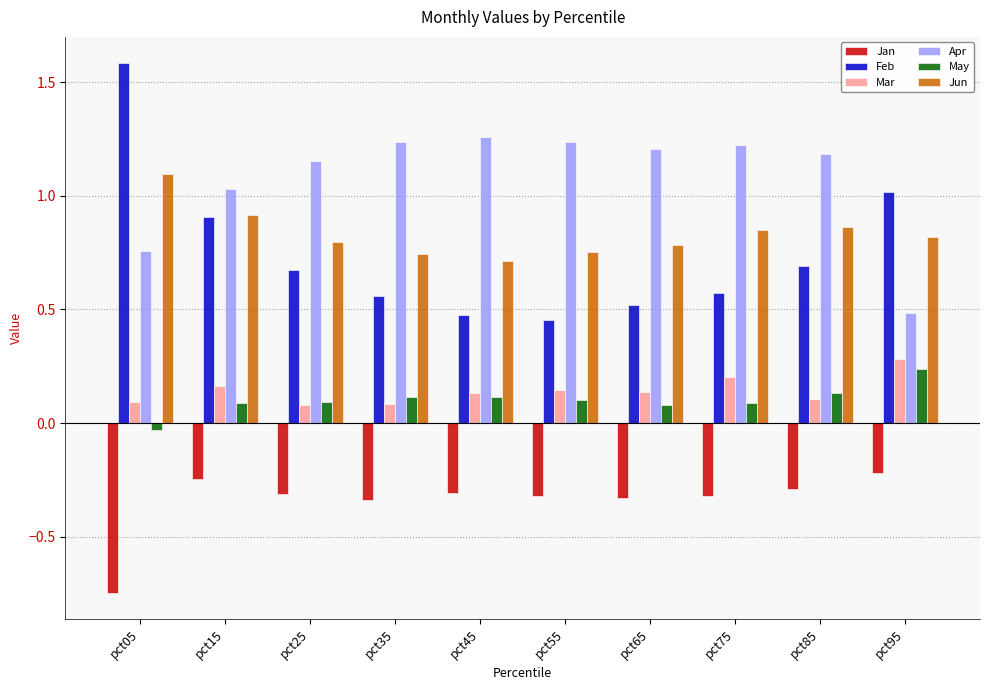

How many bars are there in total?

60